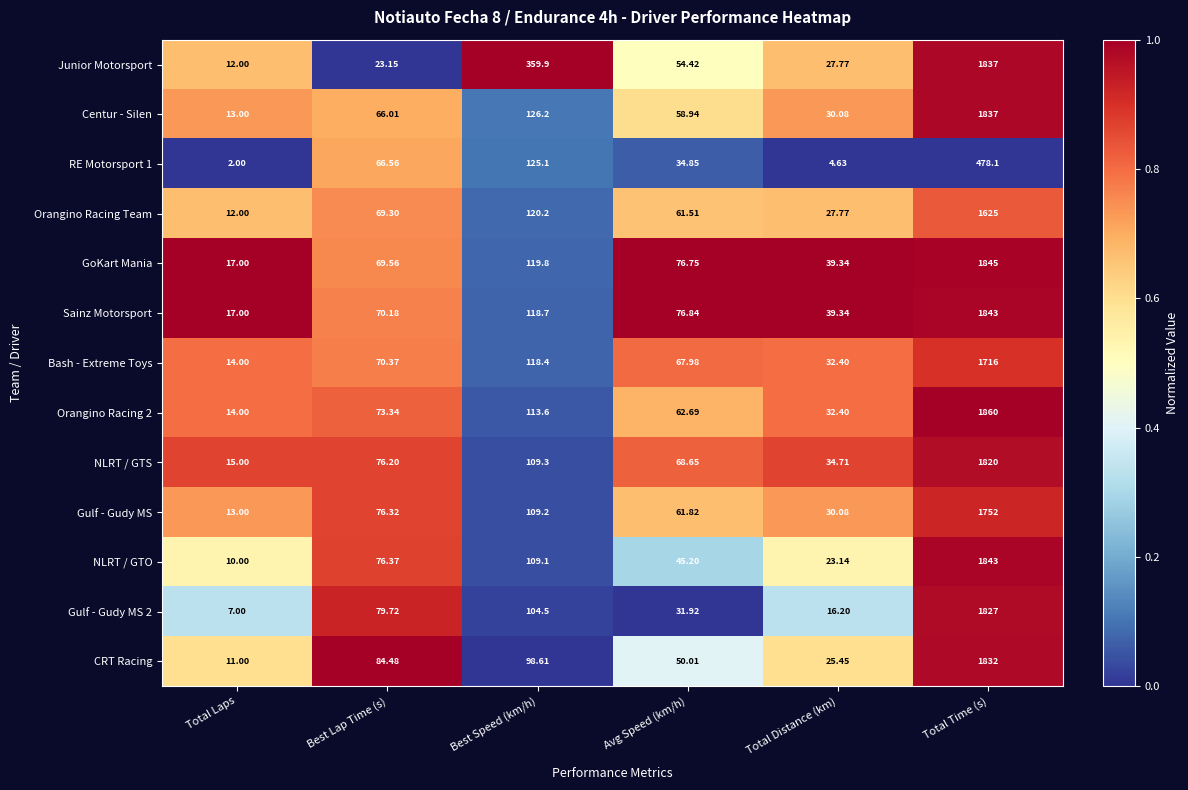

At which category is the sum across all series the highest?

Total Time (s)